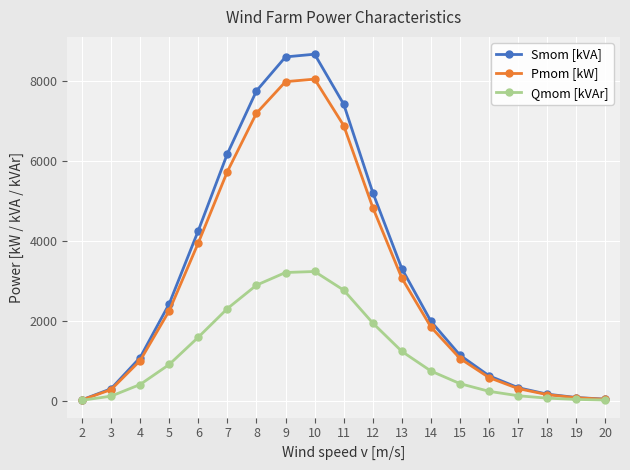

True or false: Smom [kVA] has more than 0 interior local peaks.

True